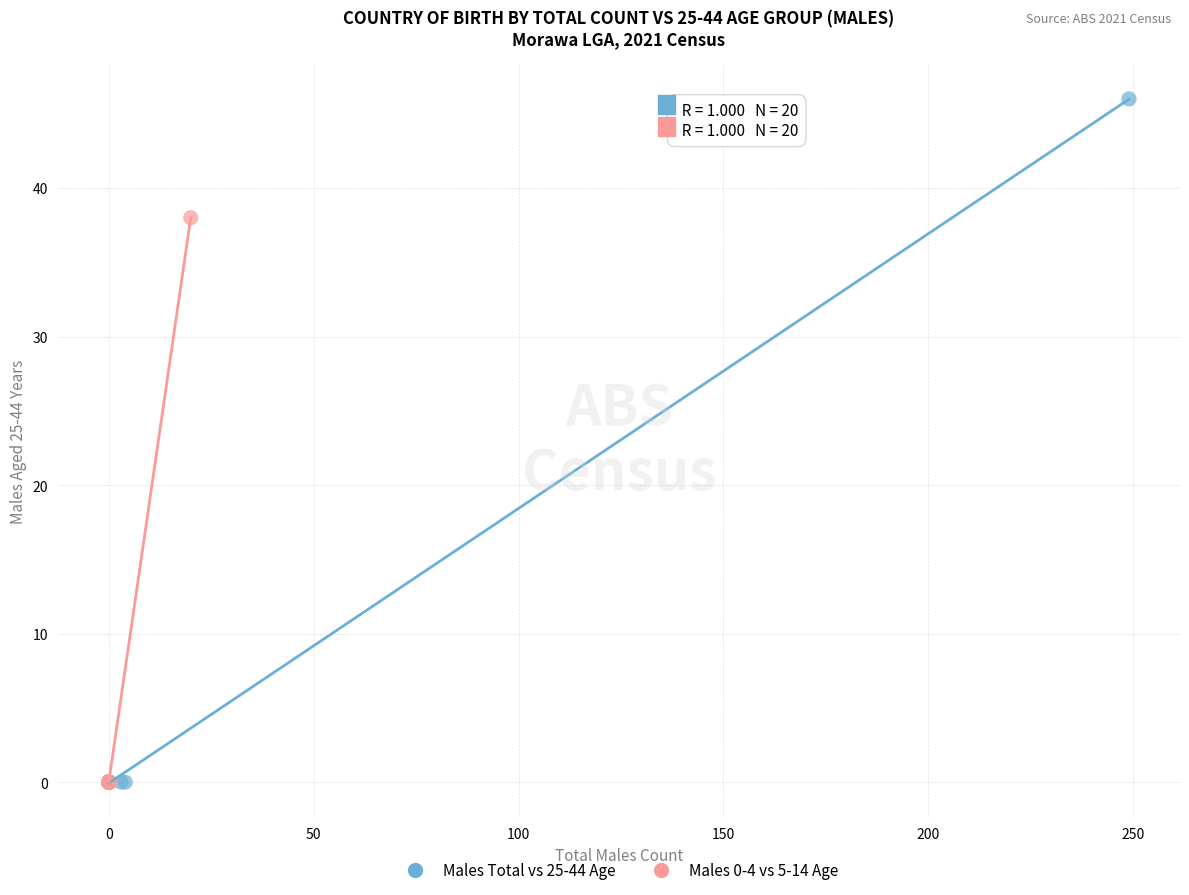

Which series has the largest Y range (max minus min)?

Males Total vs 25-44 Age